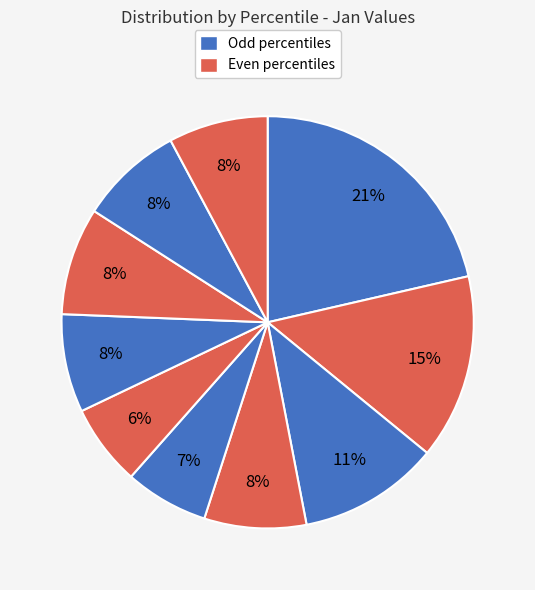

Which slice is the largest?

pct05